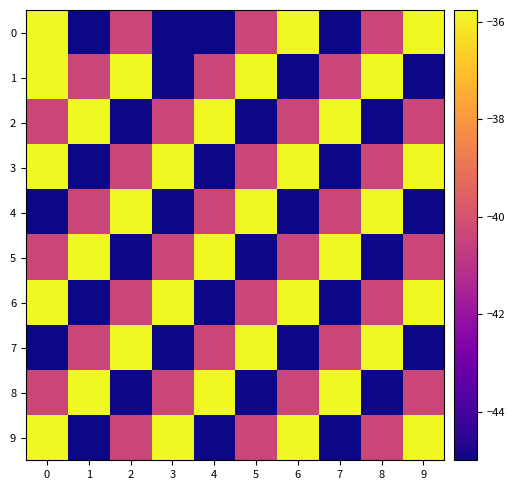

What is the total value across all series at 3?

-408.4